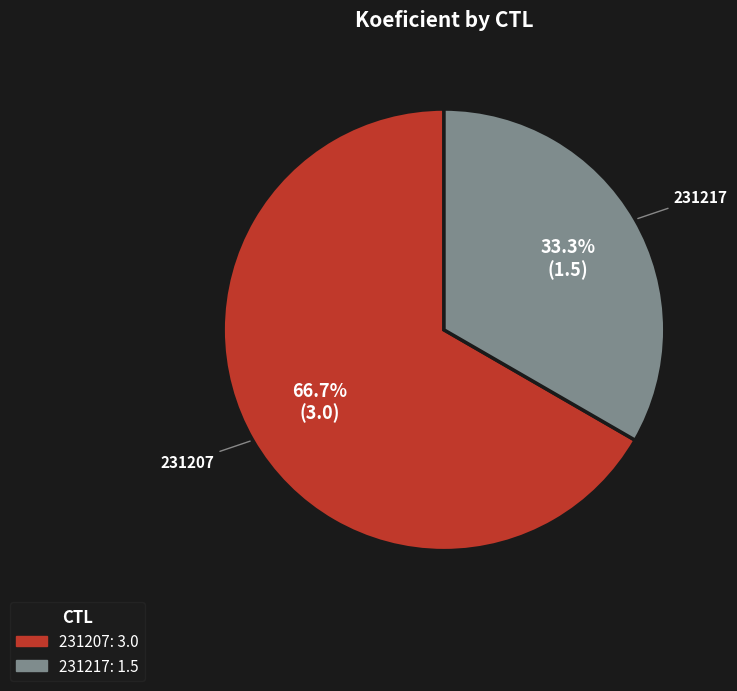

To the nearest percent, what percentage of the pie is 231207?

67%